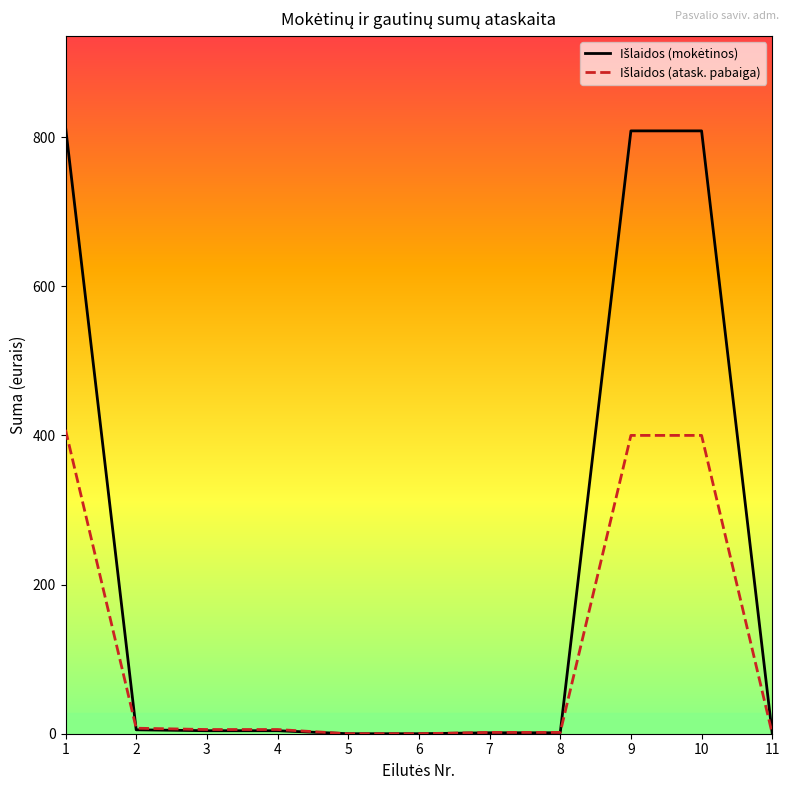

What is the maximum value shown in the chart?

813.8